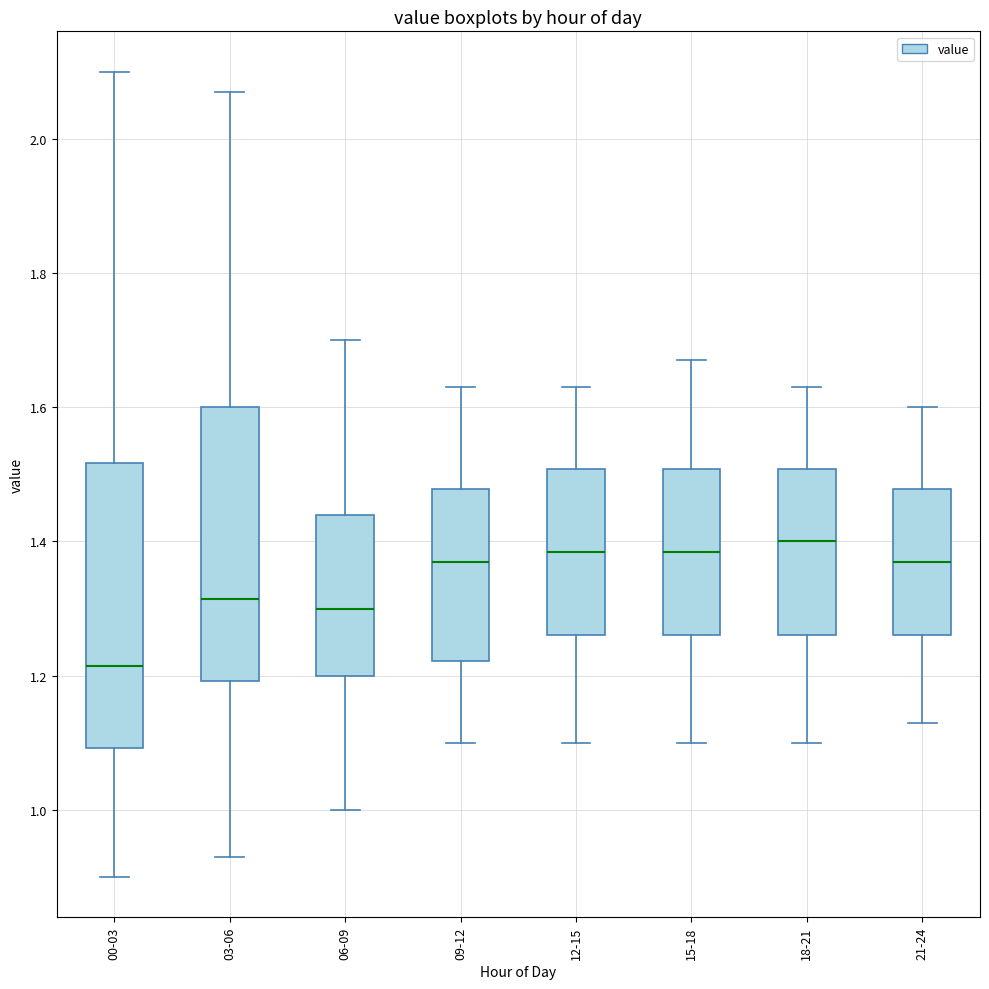

Reading left to right, transcribe this box plot: for each box, give where its median line is, the range the box spans, and where its two whiskers end, as read against the y-axis. The values are not printed on the chart, so give them approximately, as read against the axis.

00-03: median 1.22, box 1.10 to 1.52, whiskers 0.90 to 2.10
03-06: median 1.32, box 1.20 to 1.60, whiskers 0.94 to 2.08
06-09: median 1.30, box 1.20 to 1.44, whiskers 1.00 to 1.70
09-12: median 1.38, box 1.22 to 1.48, whiskers 1.10 to 1.64
12-15: median 1.38, box 1.26 to 1.50, whiskers 1.10 to 1.64
15-18: median 1.38, box 1.26 to 1.50, whiskers 1.10 to 1.68
18-21: median 1.40, box 1.26 to 1.50, whiskers 1.10 to 1.64
21-24: median 1.38, box 1.26 to 1.48, whiskers 1.14 to 1.60